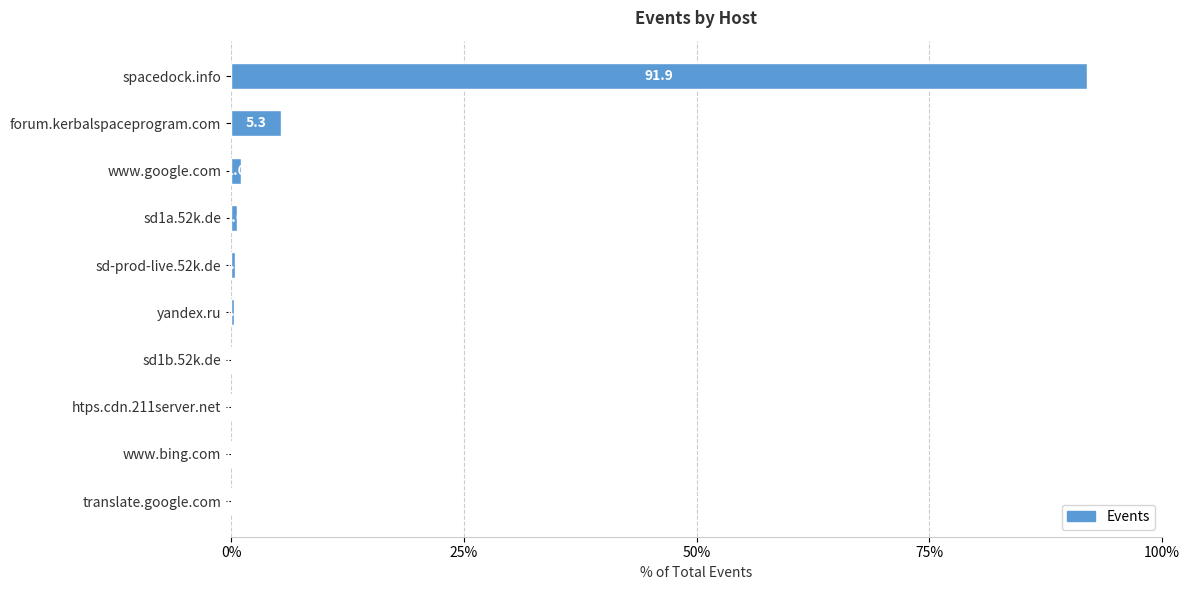

What is the change in value from forum.kerbalspaceprogram.com to htps.cdn.211server.net?

-5.2